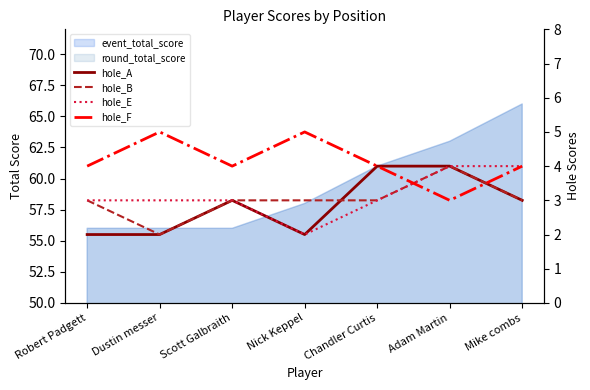

List the series in order of their peak value, lowest first.

hole_A, hole_B, hole_E, hole_F